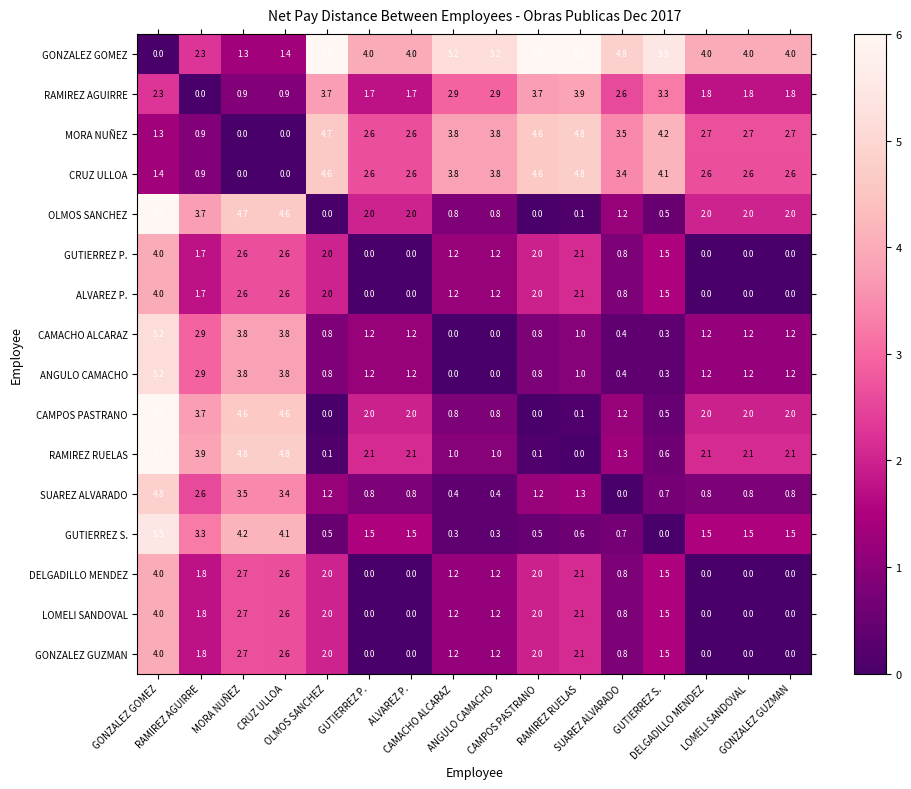

At how many categories does at least one series exceed 2?

16